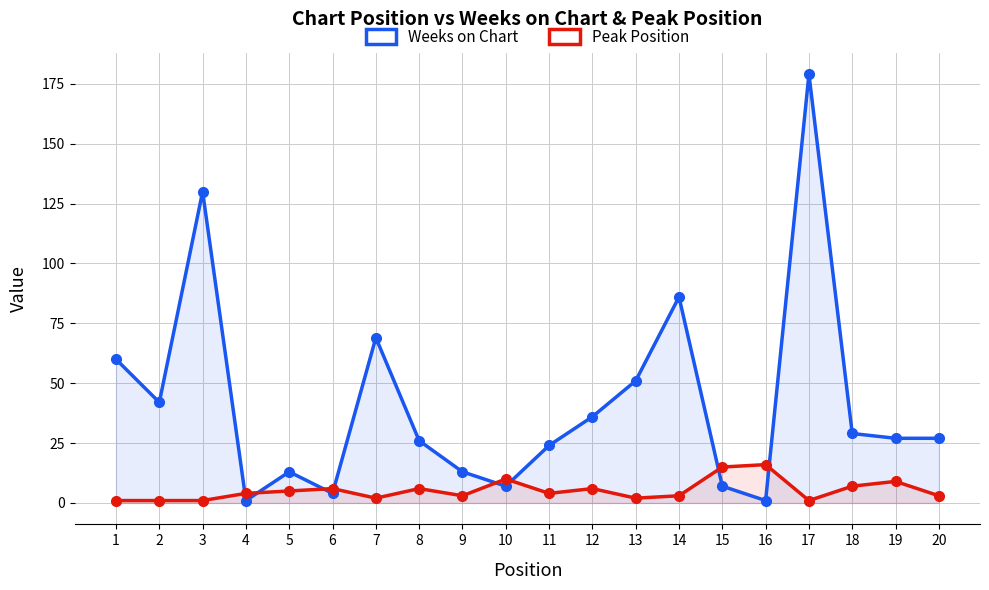

Rank the series by their maximum value, from lowest to highest.

Peak Position, Weeks on Chart